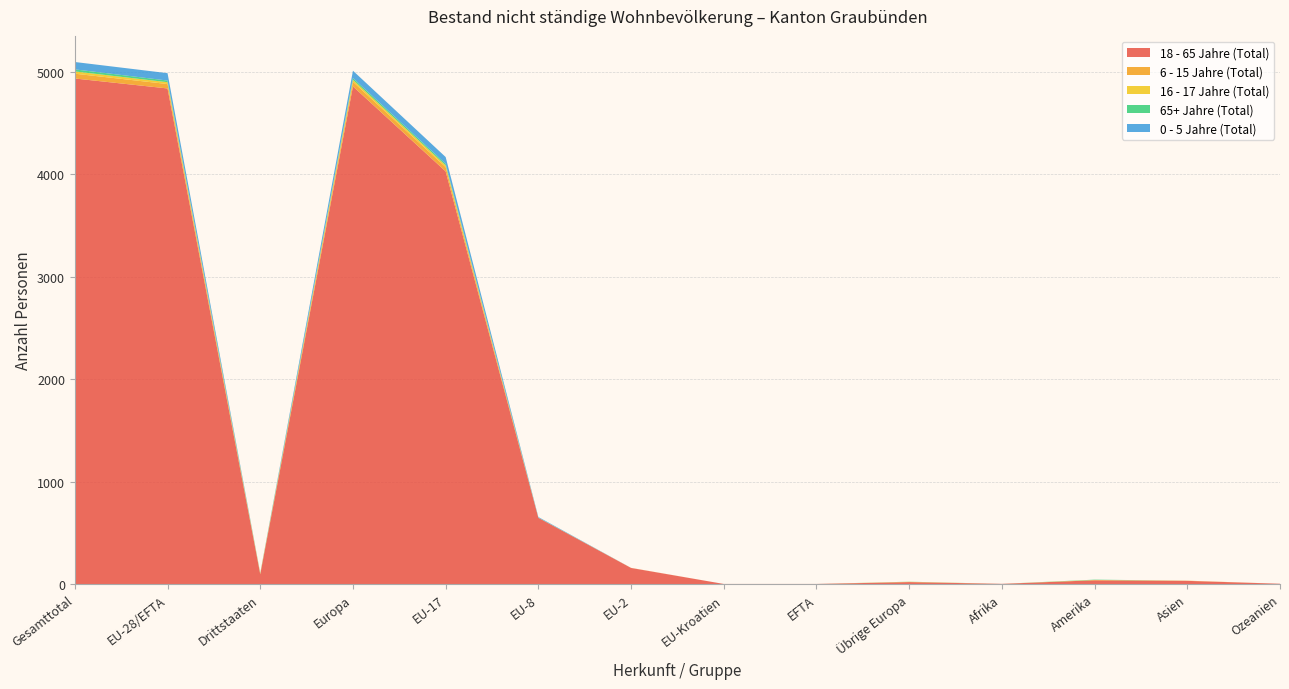

Reading left to right, extract all data points from this chart.

18 - 65 Jahre (Total): 4932	4835	97	4855	4026	647	158	2	2	20	3	38	32	4
6 - 15 Jahre (Total): 47	43	4	45	42	0	1	0	0	2	0	0	2	0
16 - 17 Jahre (Total): 22	18	4	19	17	1	0	0	0	1	0	3	0	0
65+ Jahre (Total): 20	16	4	17	15	1	0	0	0	1	0	3	0	0
0 - 5 Jahre (Total): 72	72	0	72	66	6	0	0	0	0	0	0	0	0